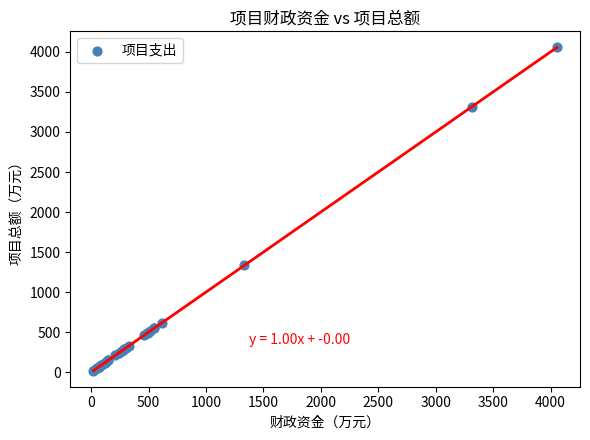

What Y value in the scatter plot is closest to 2037?

1335.2